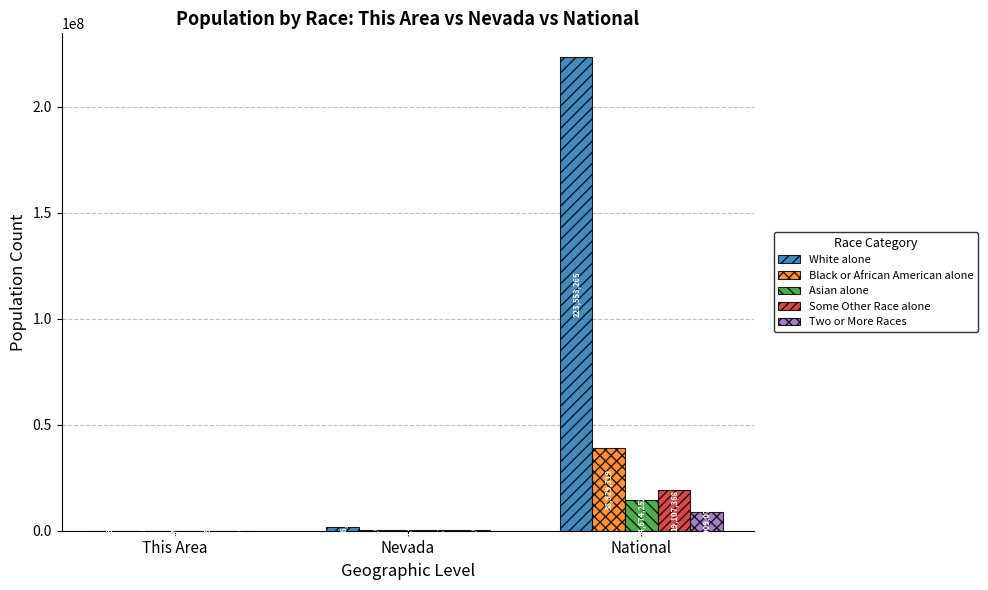

Which series has the widest spread of values?

White alone